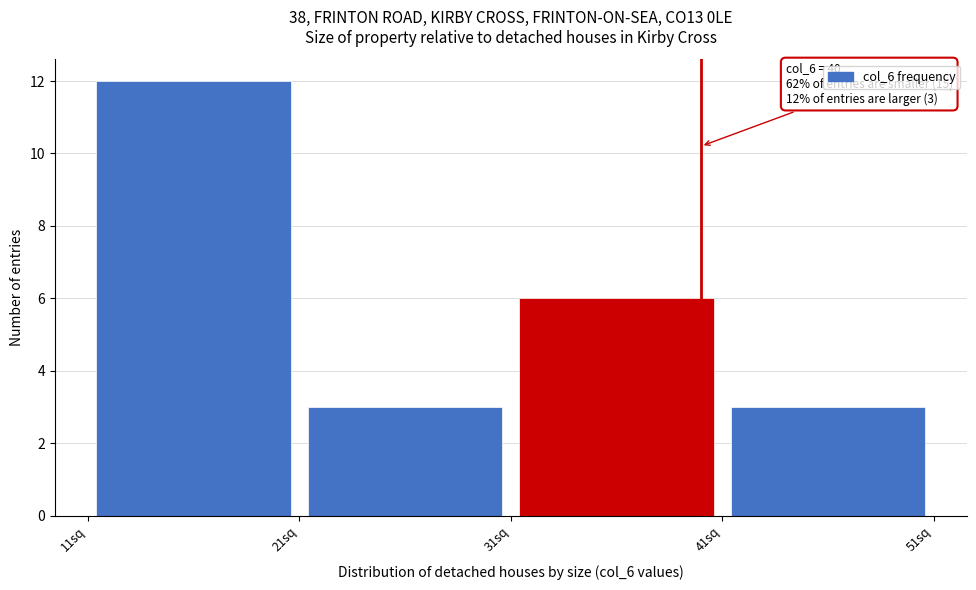

Which range on the x-axis has the tallest bar?

11 to 21